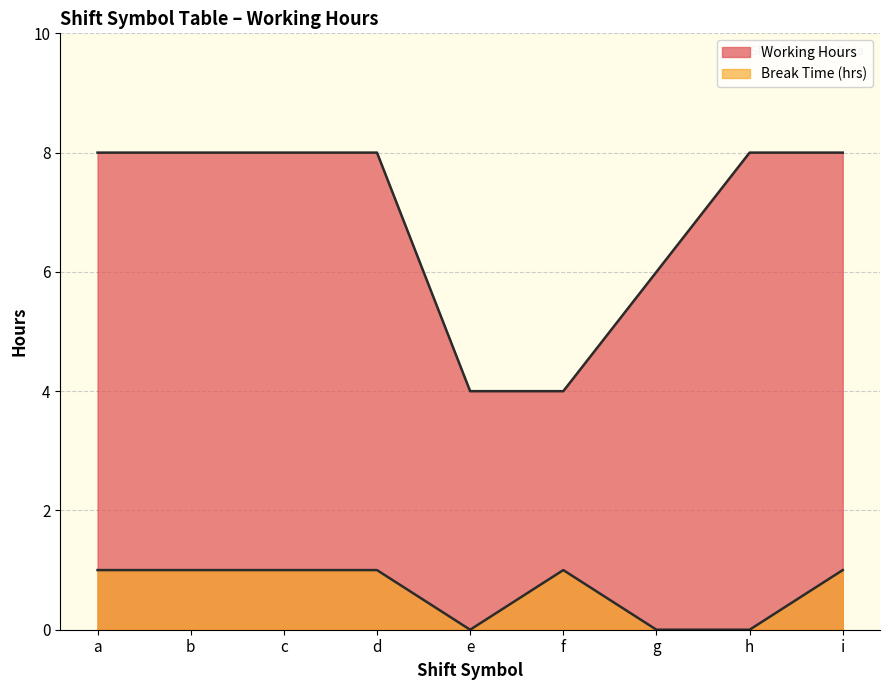

True or false: Break Time (hrs) and Working Hours cross at least once.

False